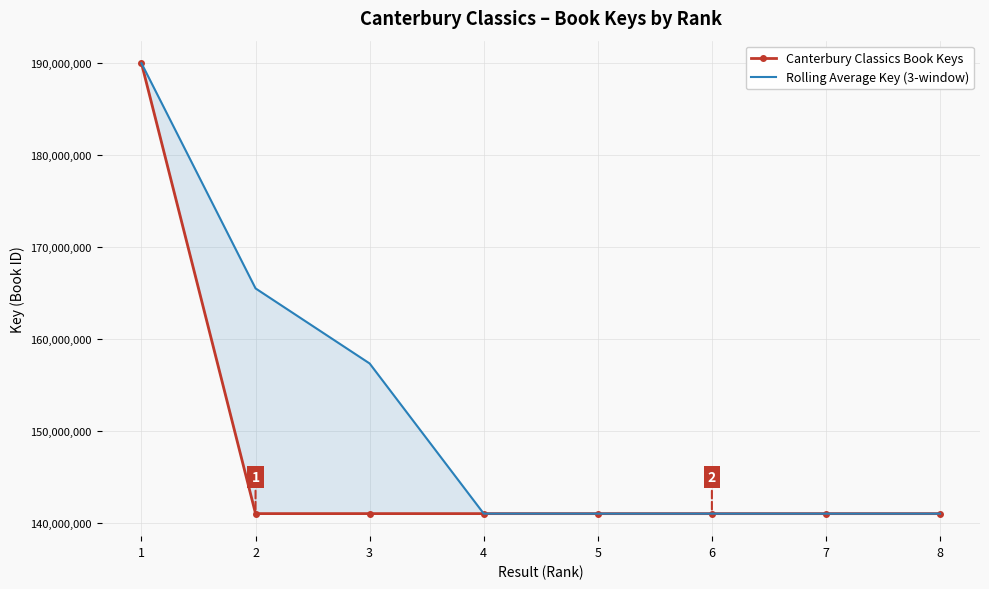

What is the average value of the Rolling Average Key (3-window) series?

152230979.1